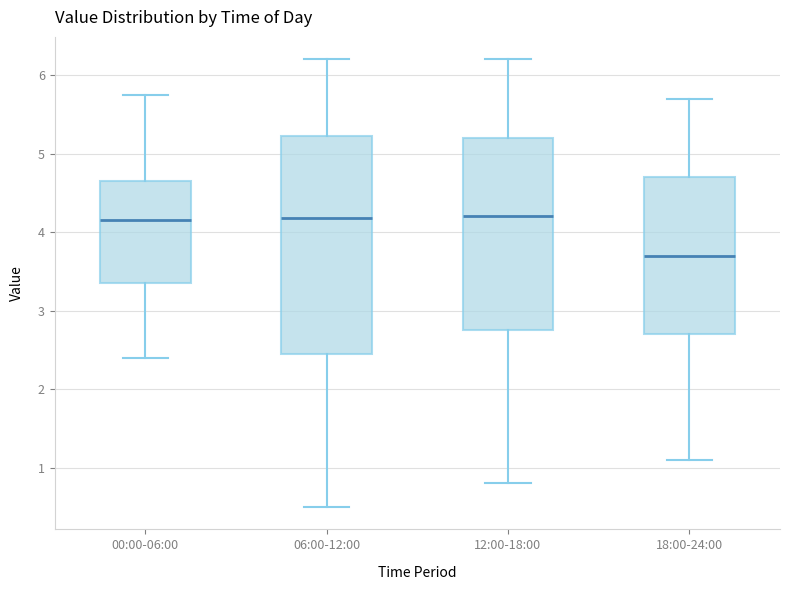

Reading left to right, read every box against the y-axis: the position of its median line, the range the box covers, and the ends of its whiskers. The values are not printed on the chart, so give them approximately, as read against the axis.

00:00-06:00: median 4.2, box 3.4 to 4.6, whiskers 2.4 to 5.8
06:00-12:00: median 4.2, box 2.5 to 5.2, whiskers 0.5 to 6.2
12:00-18:00: median 4.2, box 2.8 to 5.2, whiskers 0.8 to 6.2
18:00-24:00: median 3.7, box 2.7 to 4.7, whiskers 1.1 to 5.7